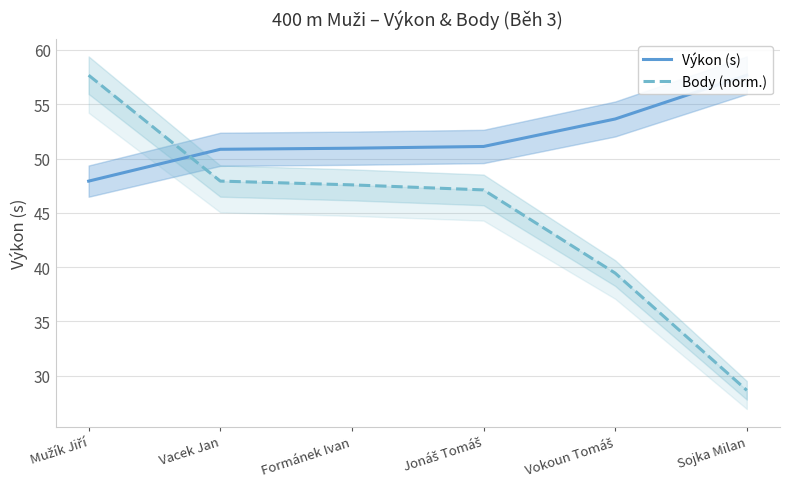

Reading left to right, transcribe all the data shown in this chart.

Výkon (s): Mužík Jiří=47.9	Vacek Jan=50.9	Formánek Ivan=51.0	Jonáš Tomáš=51.1	Vokoun Tomáš=53.6	Sojka Milan=57.7
Body (norm.): Mužík Jiří=57.7	Vacek Jan=47.9	Formánek Ivan=47.6	Jonáš Tomáš=47.1	Vokoun Tomáš=39.5	Sojka Milan=28.7